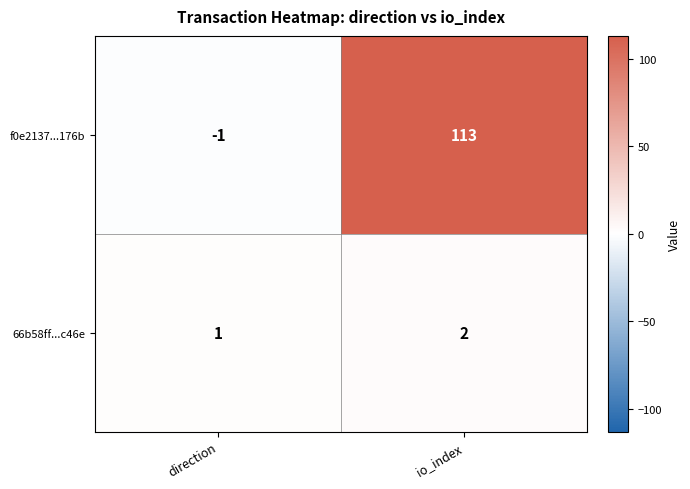

What is the average value of the f0e2137...176b series?

56